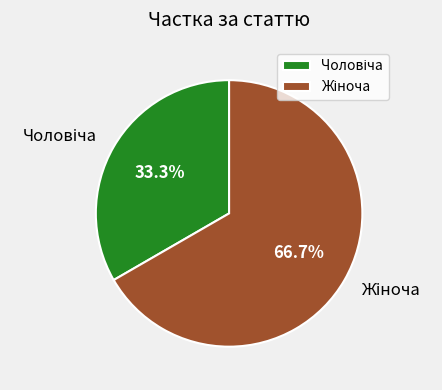

Count the number of slices in the pie.

2